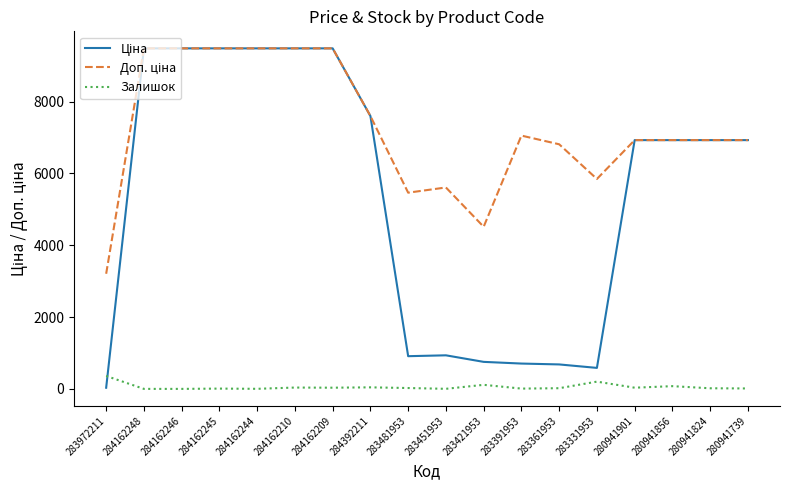

What is the maximum value shown in the chart?

9480.1